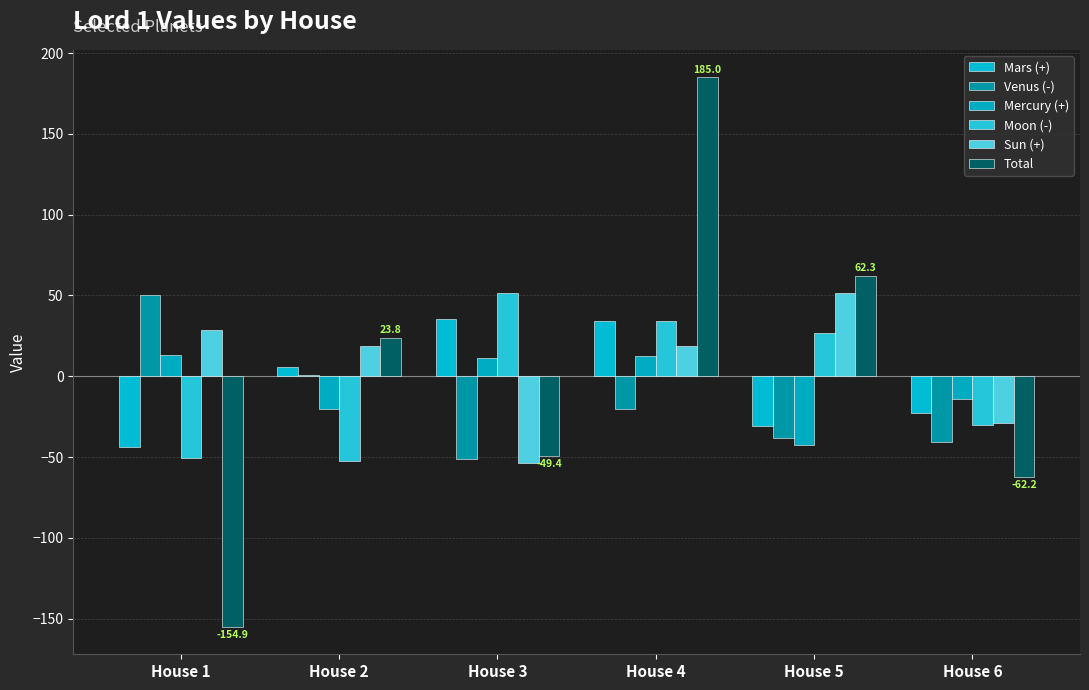

Rank the series by their maximum value, from highest to lowest.

Total, Moon (-), Sun (+), Venus (-), Mars (+), Mercury (+)